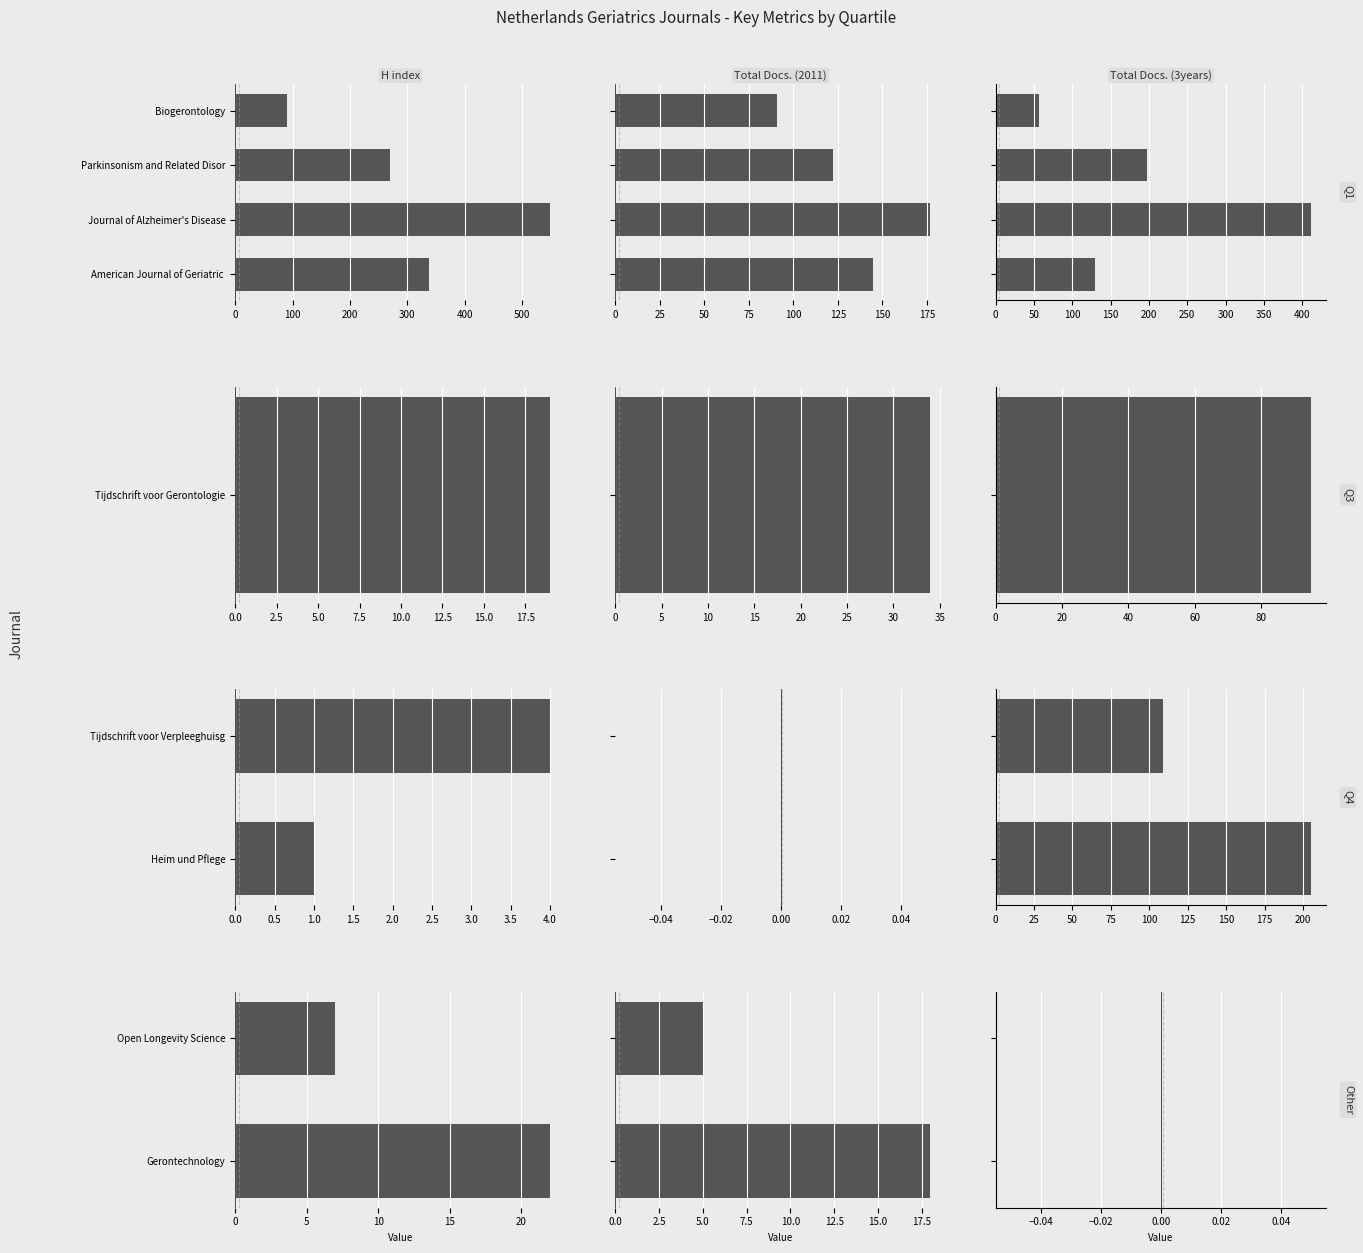

What is the sum of the Total Docs. (2011) values at Open Longevity Science and Gerontechnology?

23.0